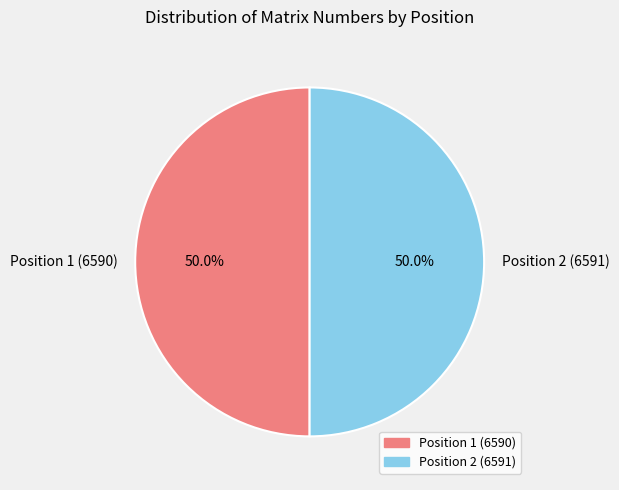

What is the ratio of the value at Position 2 (6591) to the value at Position 1 (6590)?

1.0